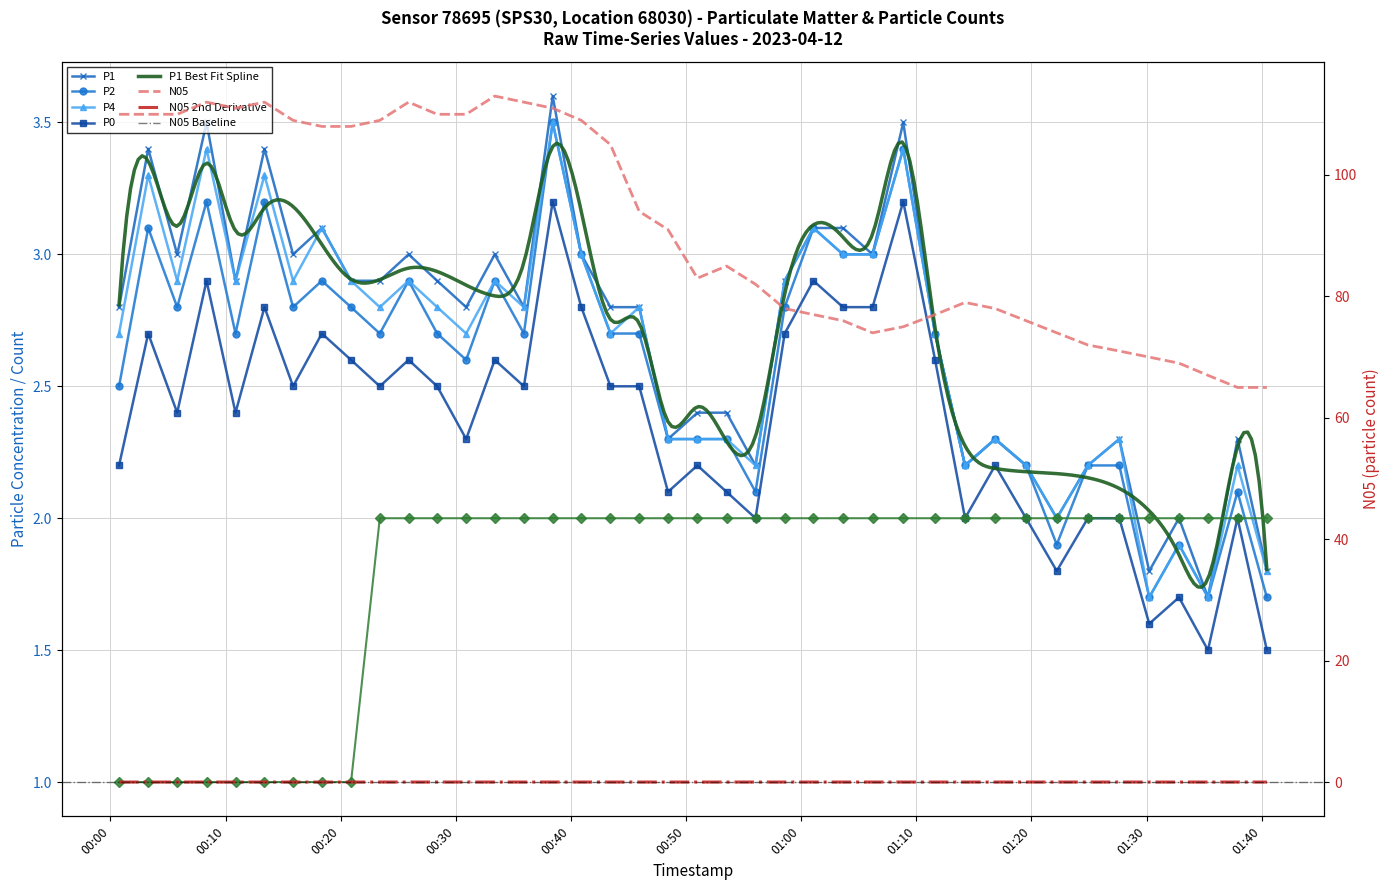

Which label corresponds to the smallest value in the chart?

2023-04-12T00:00:45